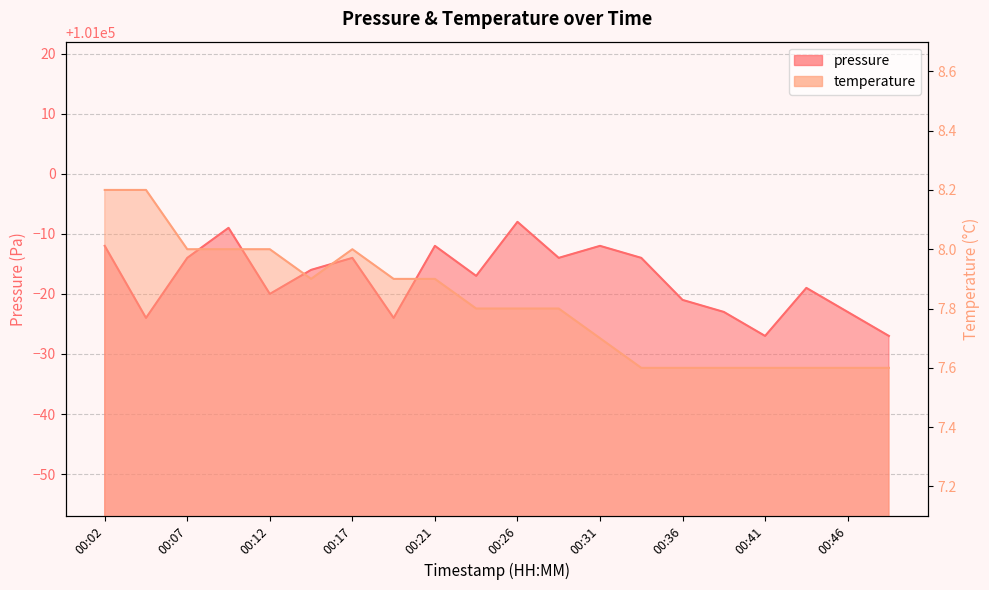

Which has a higher value, 00:04 or 00:43?

00:43